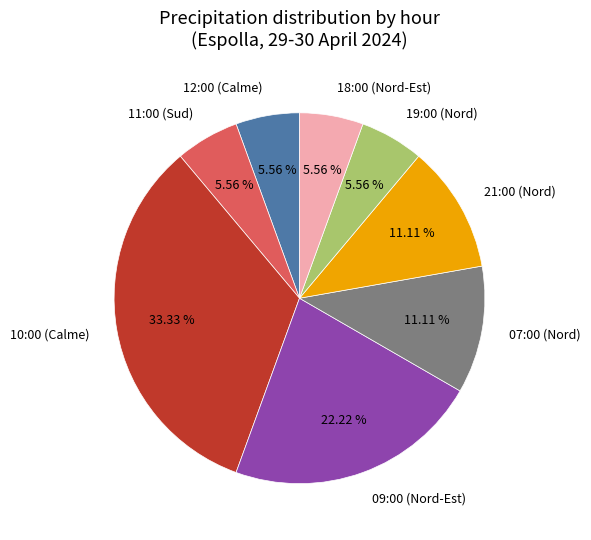

Do 19:00 (Nord) and 07:00 (Nord) together represent more than half of the pie?

No